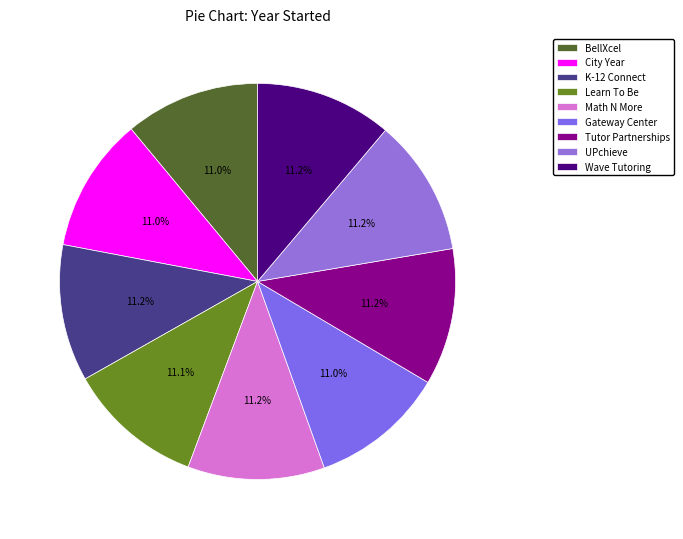

How many slices are in this pie chart?

9